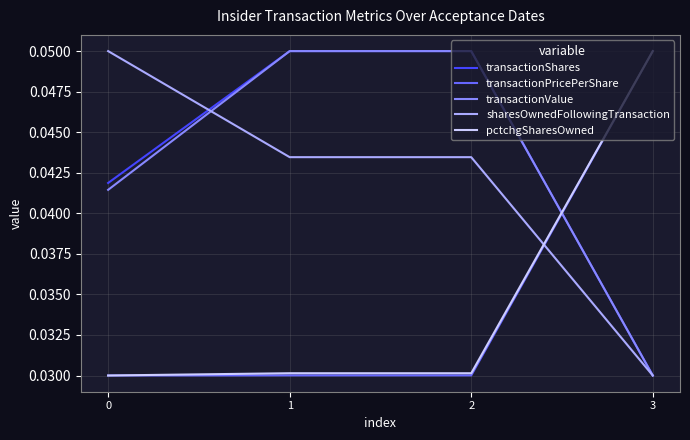

True or false: sharesOwnedFollowingTransaction and transactionValue intersect in this chart.

True